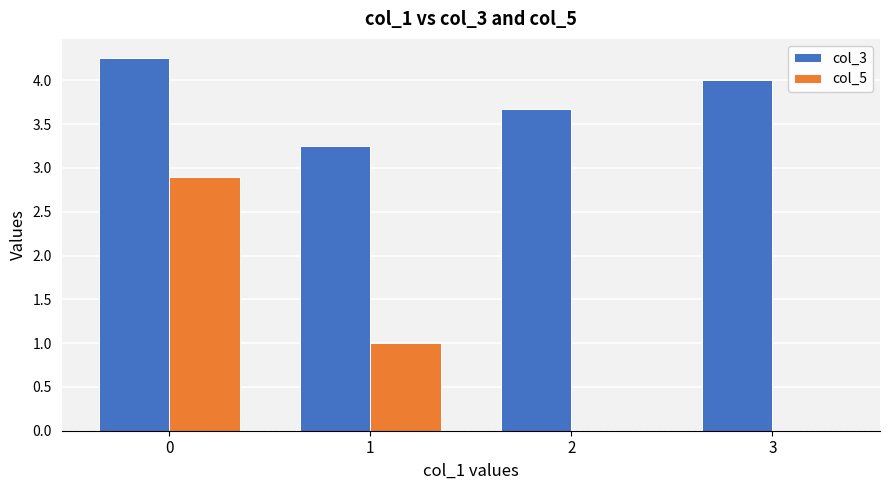

Between 0 and 2, which series saw the biggest shift?

col_5